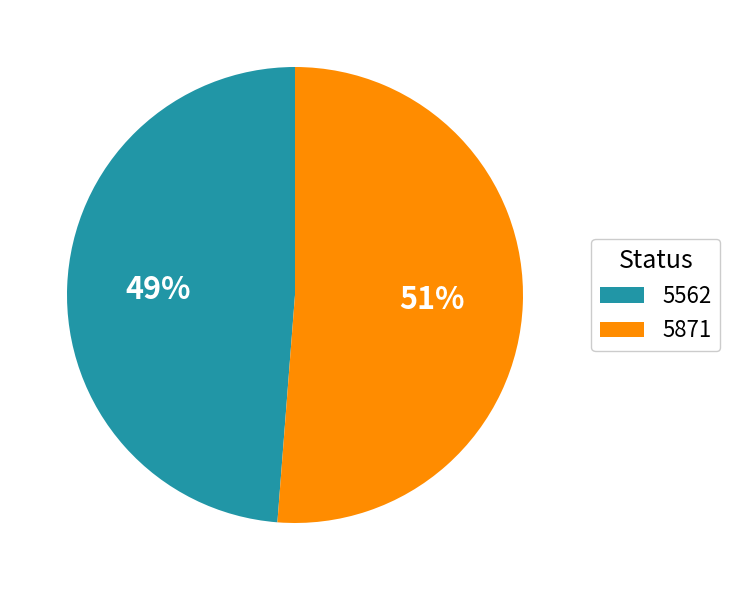

How many slices are in this pie chart?

2